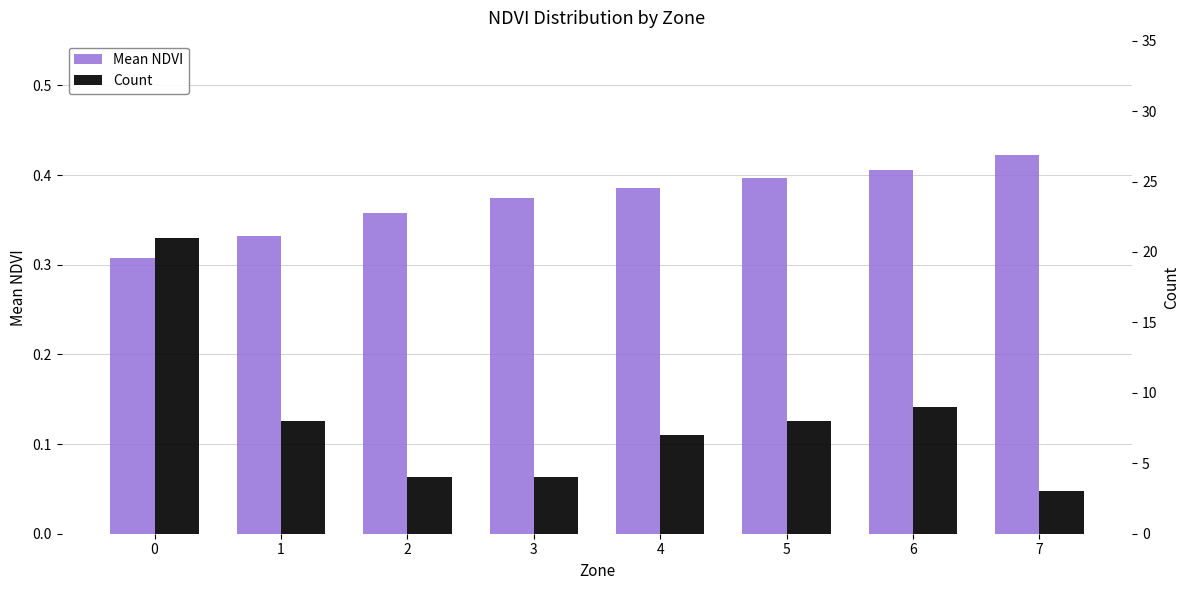

Reading left to right, transcribe all the data shown in this chart.

Mean NDVI: 0.3	0.3	0.4	0.4	0.4	0.4	0.4	0.4
Count: 21.0	8.0	4.0	4.0	7.0	8.0	9.0	3.0